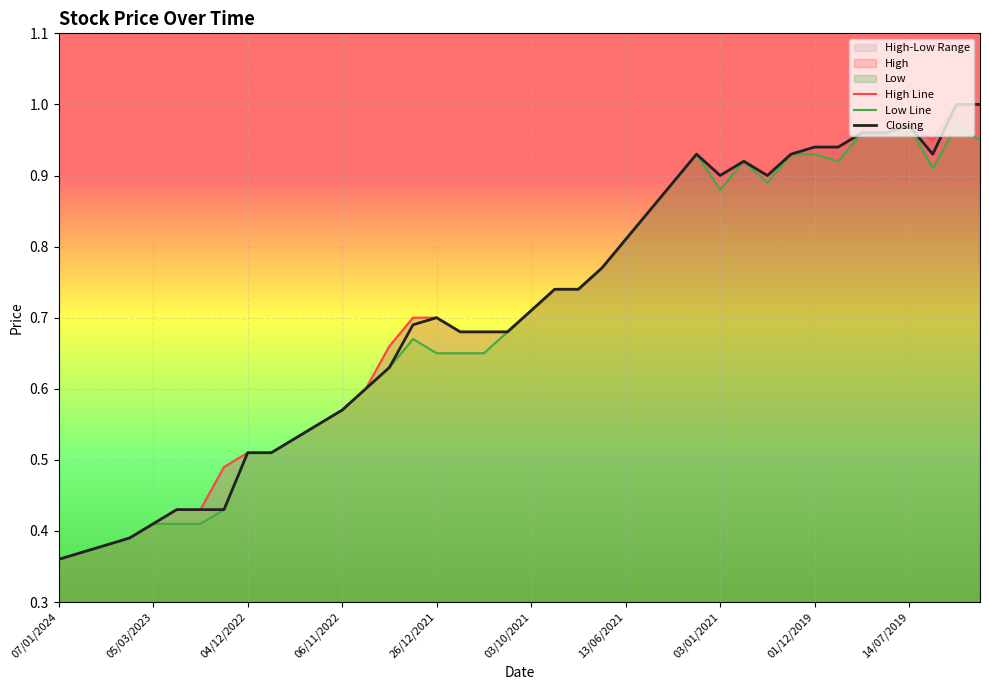

True or false: High has a value of 0.8 at 20/11/2022.

False